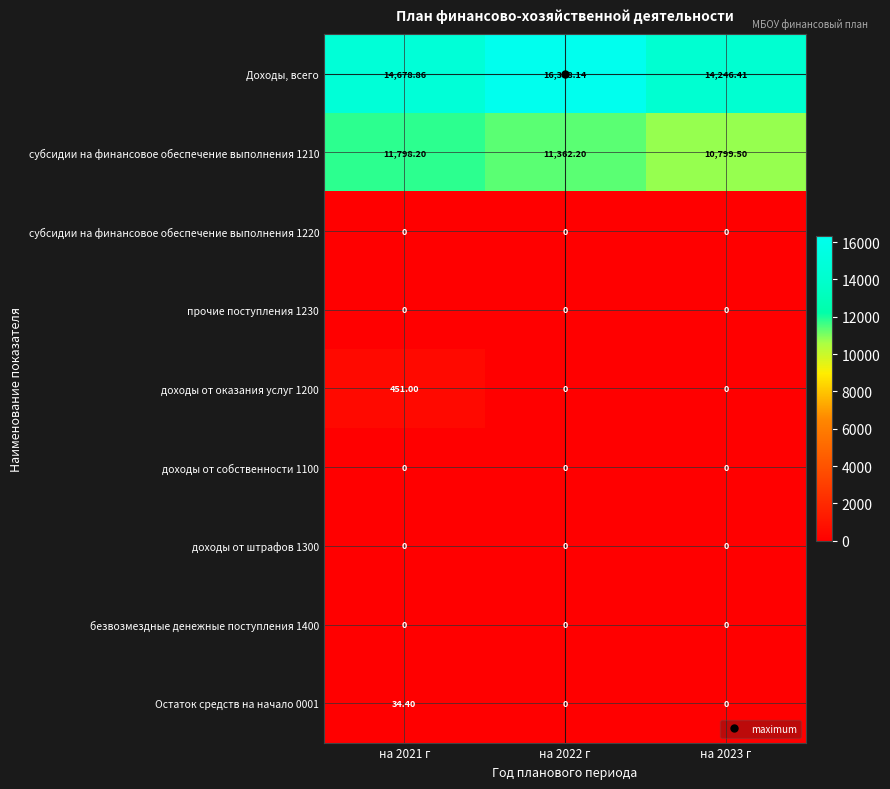

Which category has the highest value across all series?

на 2022 г